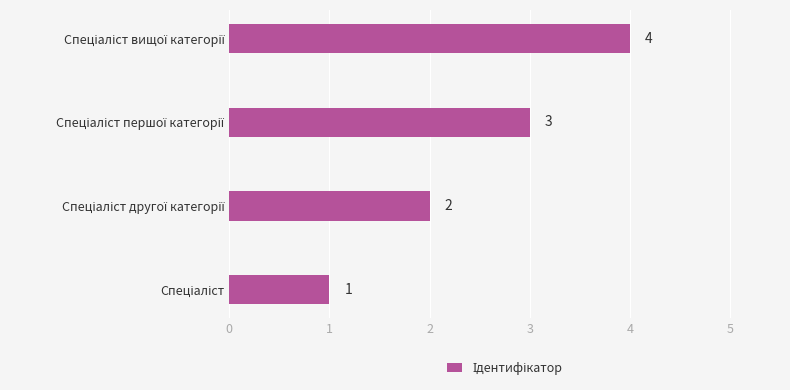

What is the greatest value displayed?

4